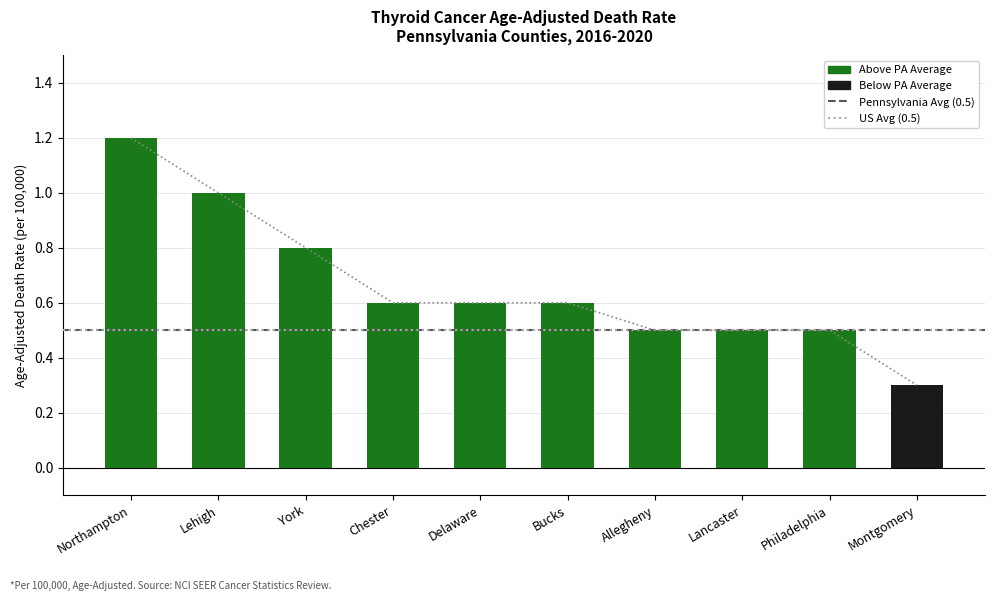

Reading right to left, transcribe all the data shown in this chart.

Montgomery=0.3	Philadelphia=0.5	Lancaster=0.5	Allegheny=0.5	Bucks=0.6	Delaware=0.6	Chester=0.6	York=0.8	Lehigh=1.0	Northampton=1.2